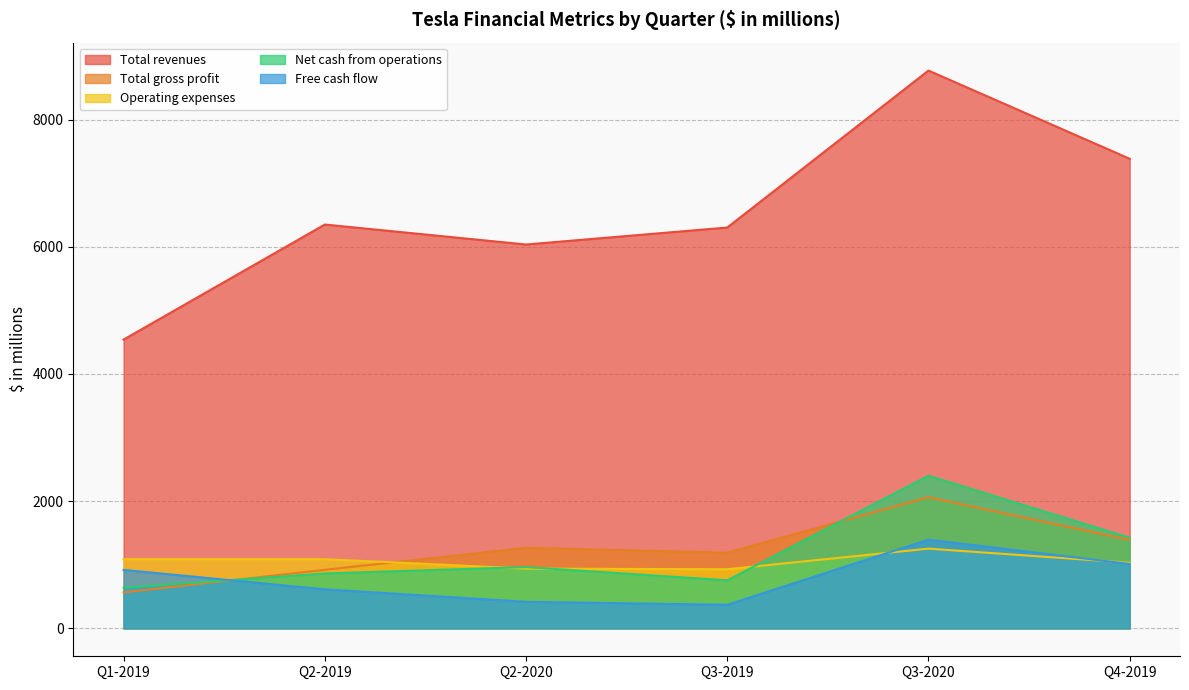

True or false: Free cash flow and Net cash from operations cross at least once.

True